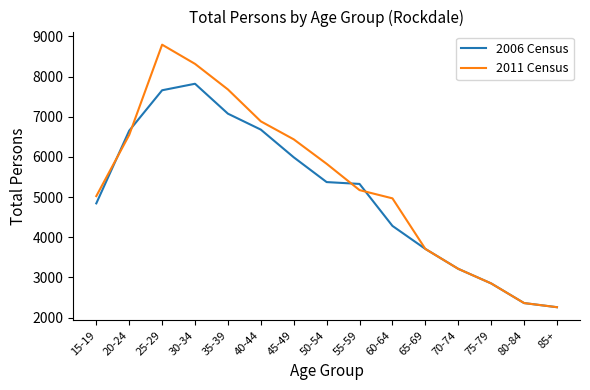

What are all the series names shown in the legend?

2006 Census, 2011 Census